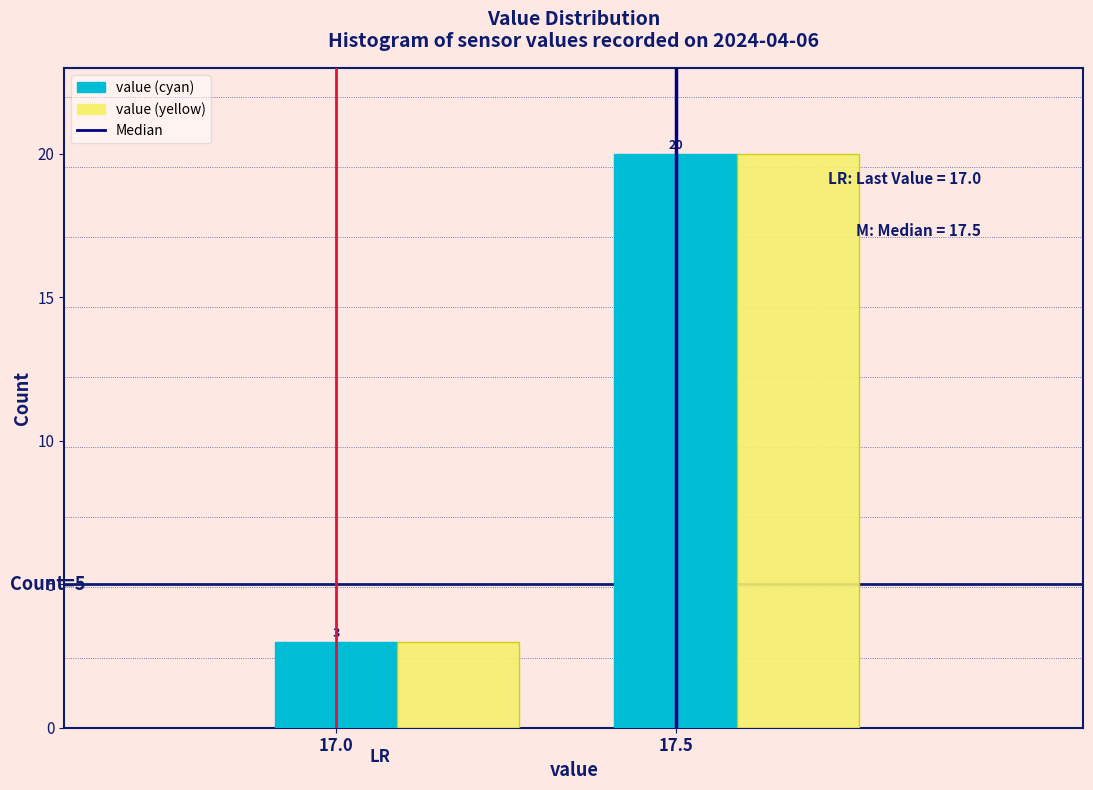

Which label corresponds to the smallest value in the chart?

17.0